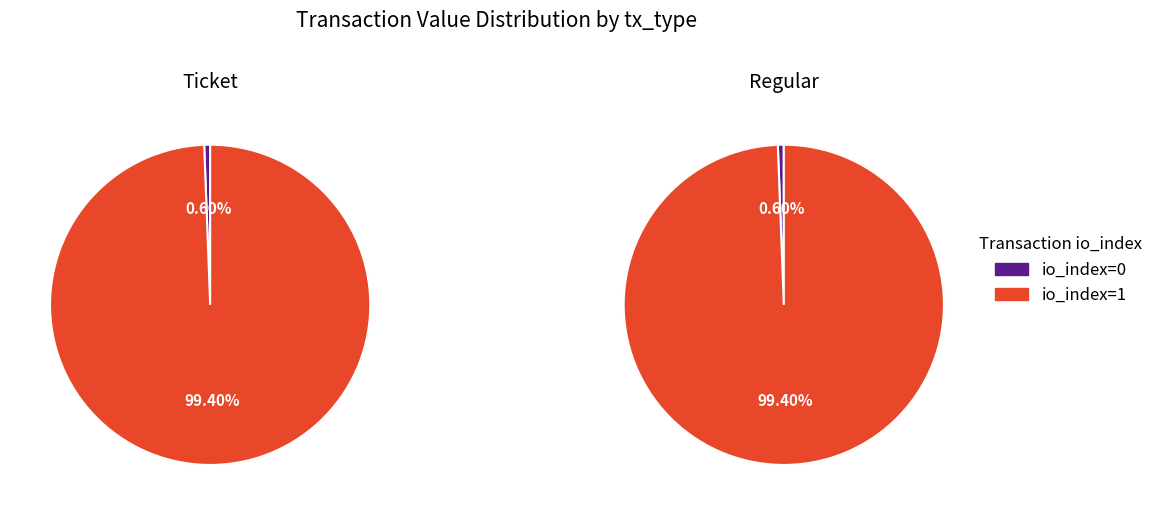

To the nearest percent, what is the difference between the io_index=0 and io_index=1 slice percentages?

99%